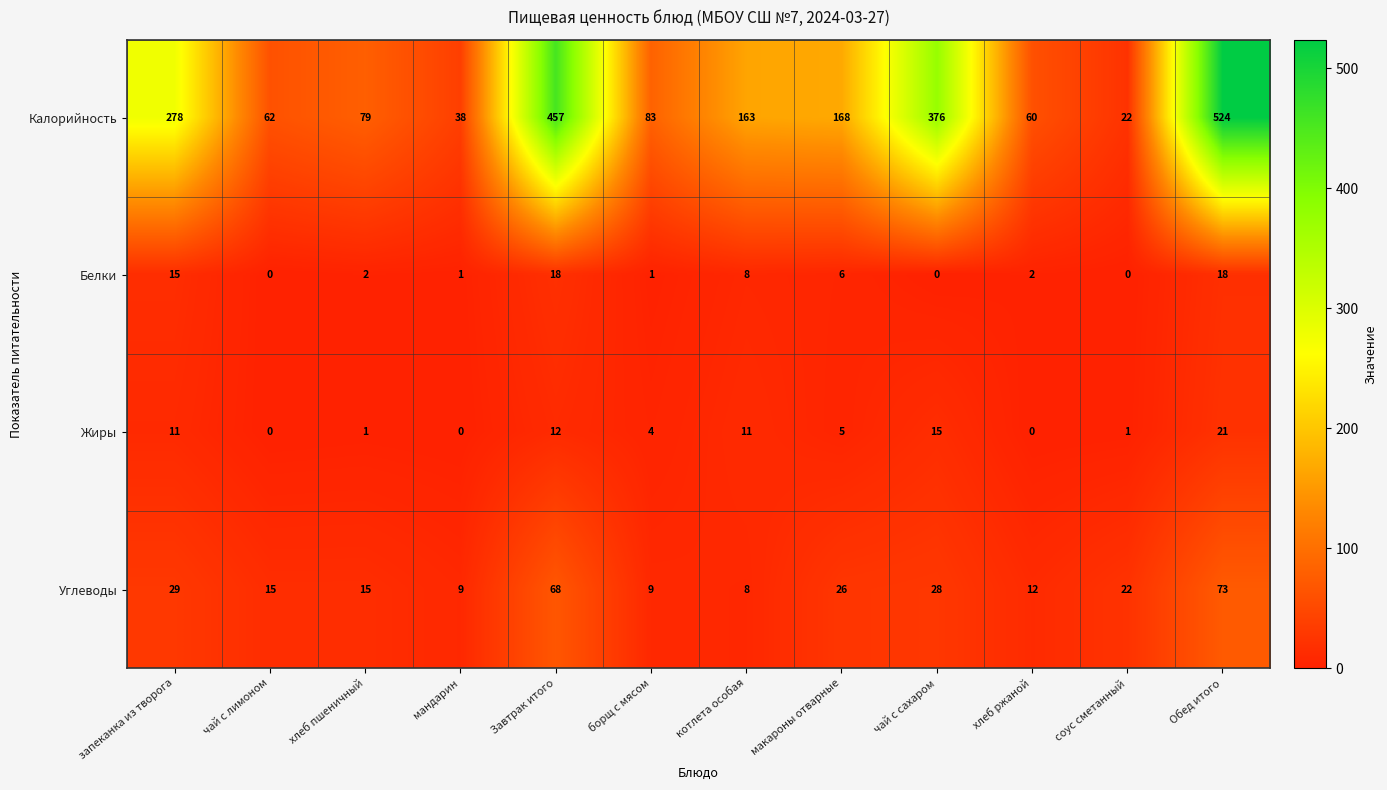

How many positive values does the Белки series have?

9